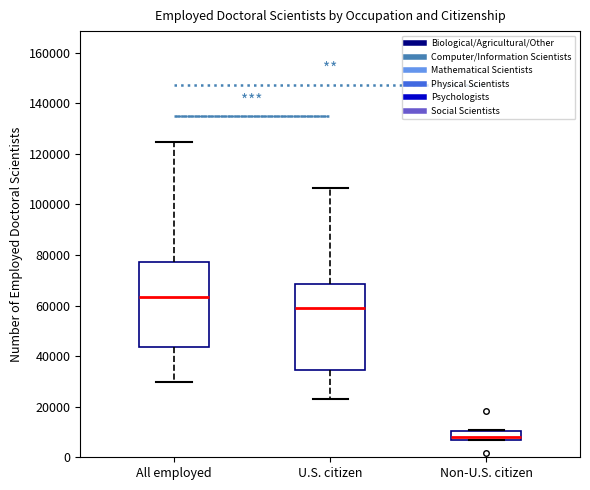

Reading left to right, read every box against the y-axis: the position of its median line, the range the box covers, and the ends of its whiskers. The values are not printed on the chart, so give them approximately, as read against the axis.

All employed: median 64000, box 44000 to 78000, whiskers 30000 to 124000
U.S. citizen: median 60000, box 34000 to 68000, whiskers 22000 to 106000
Non-U.S. citizen: median 8000, box 6000 to 10000, whiskers 6000 to 10000